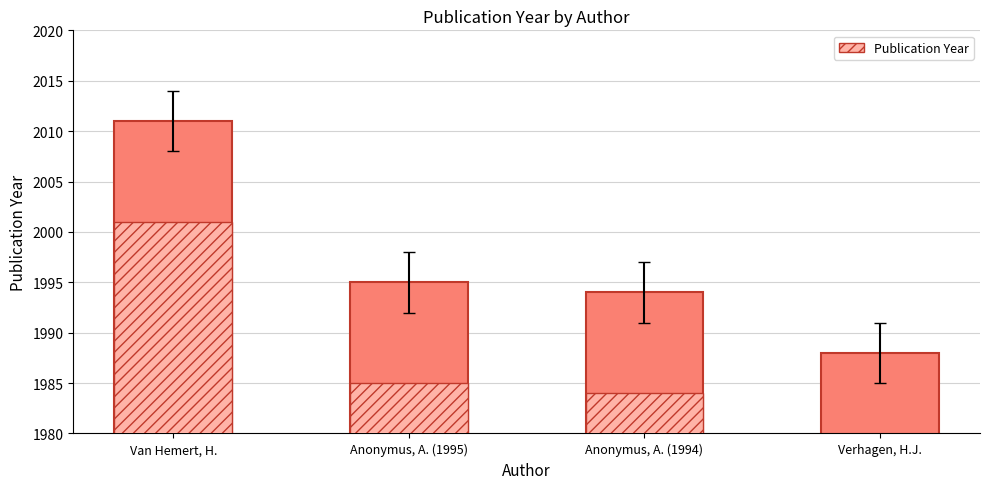

What position from the left is Van Hemert, H.?

1